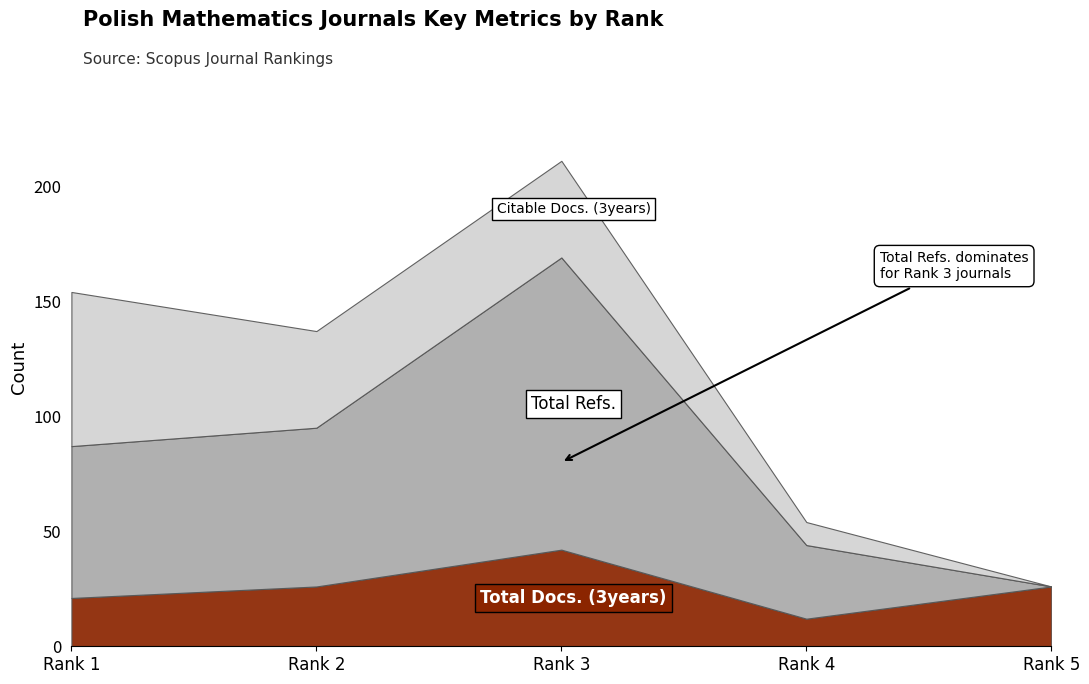

True or false: Total Docs. (3years) has a value of 21 at 1.

True